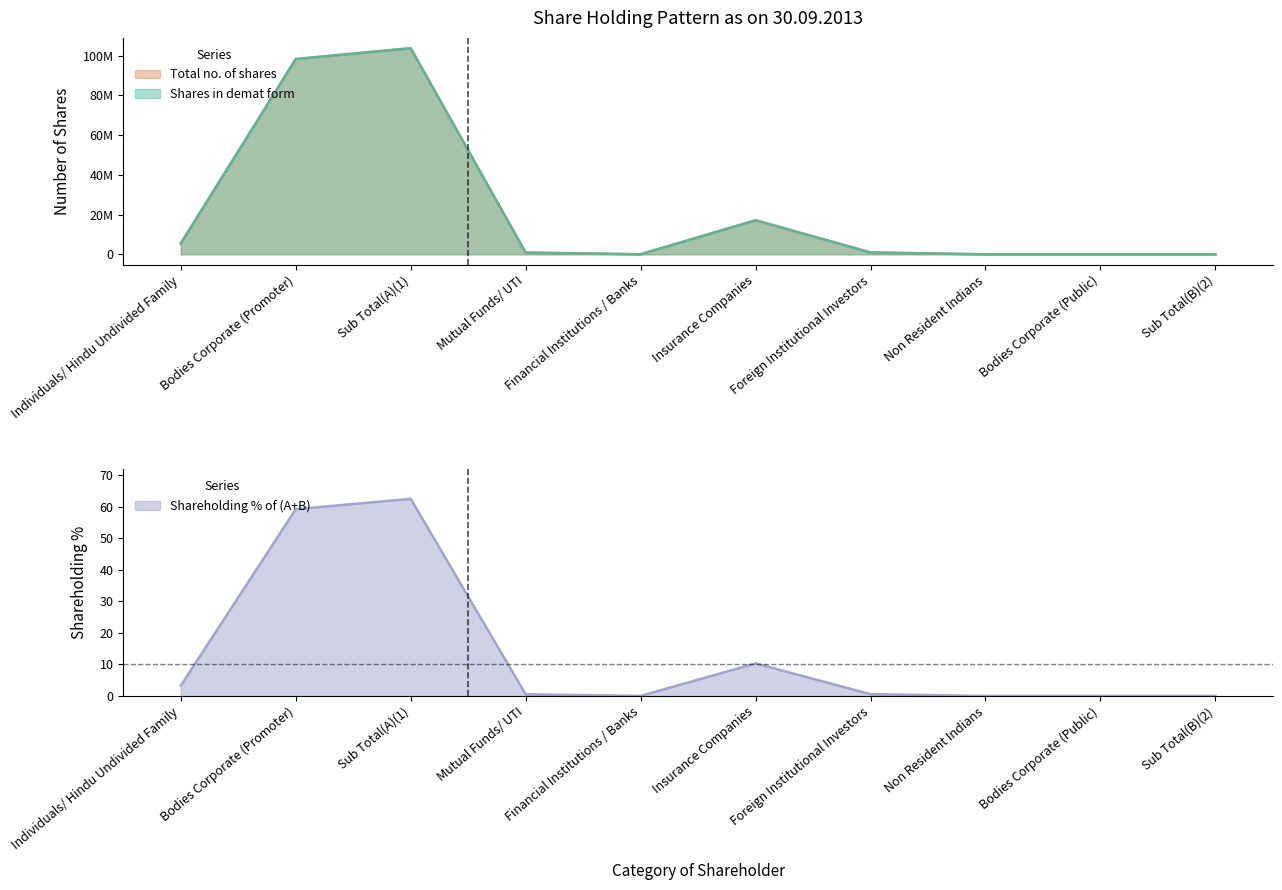

How many lines are shown in the chart?

3